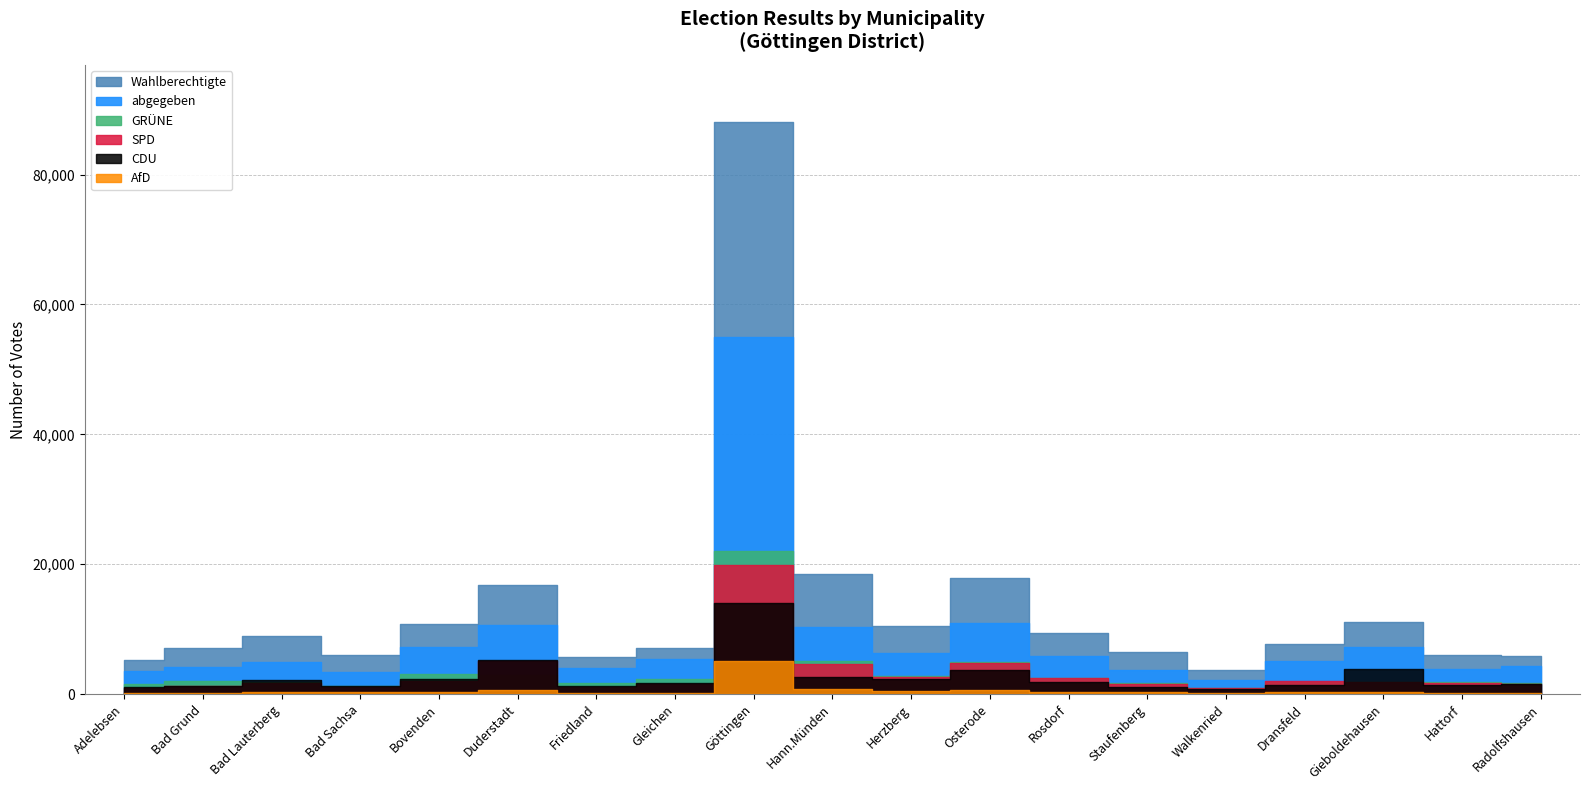

True or false: abgegeben and AfD cross at least once.

False